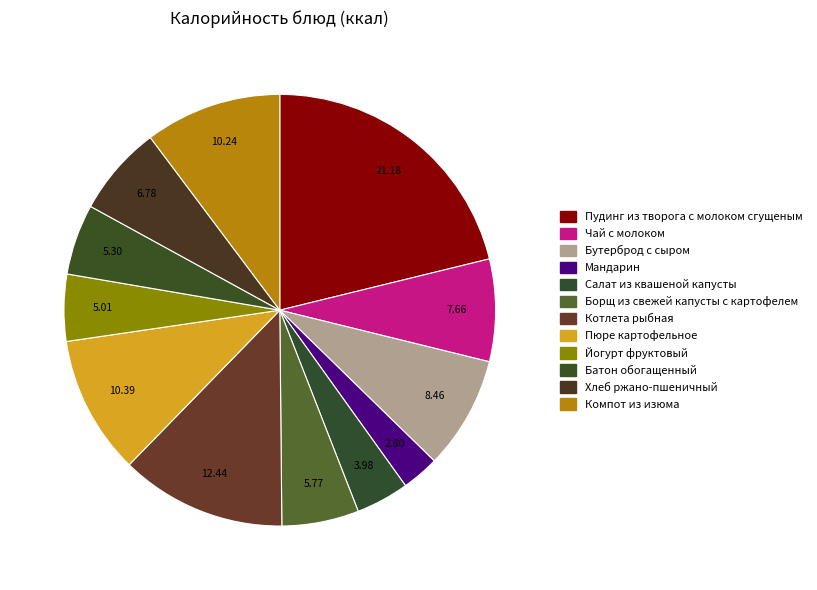

How much of the chart is everything except Компот из изюма?

89.8%